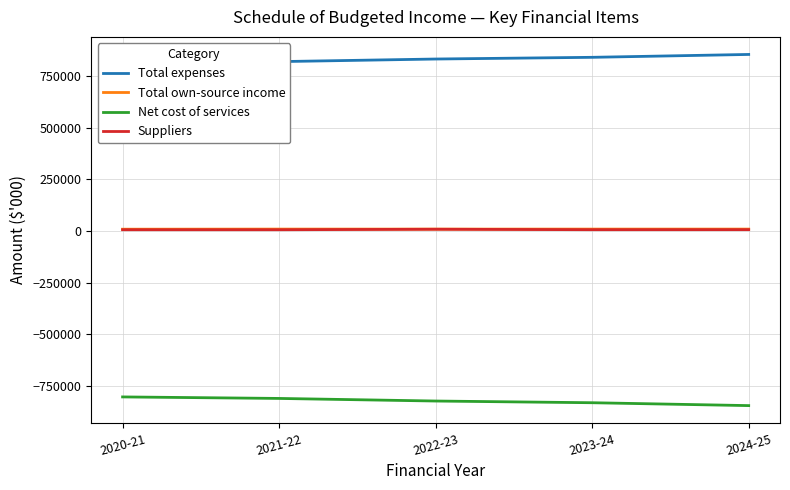

Where does the Total expenses series first go above 833105?

2023-24